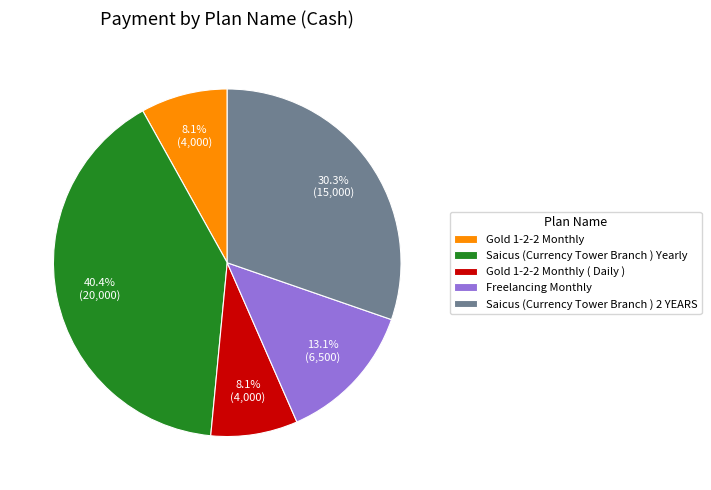

Does Freelancing Monthly account for over 50% of the chart?

No